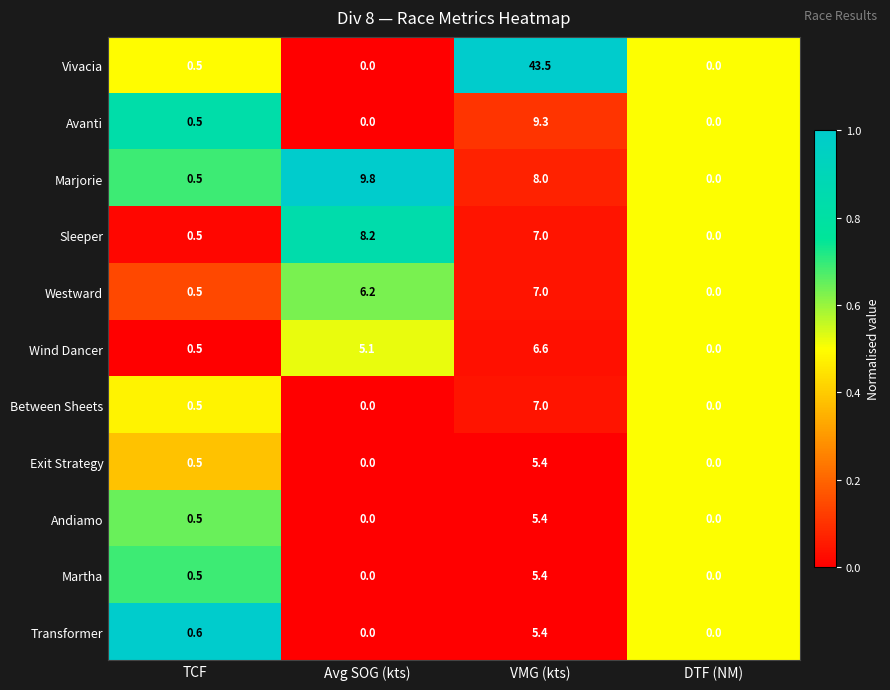

What is the spread (max minus min) of values at Avg SOG (kts)?

9.8